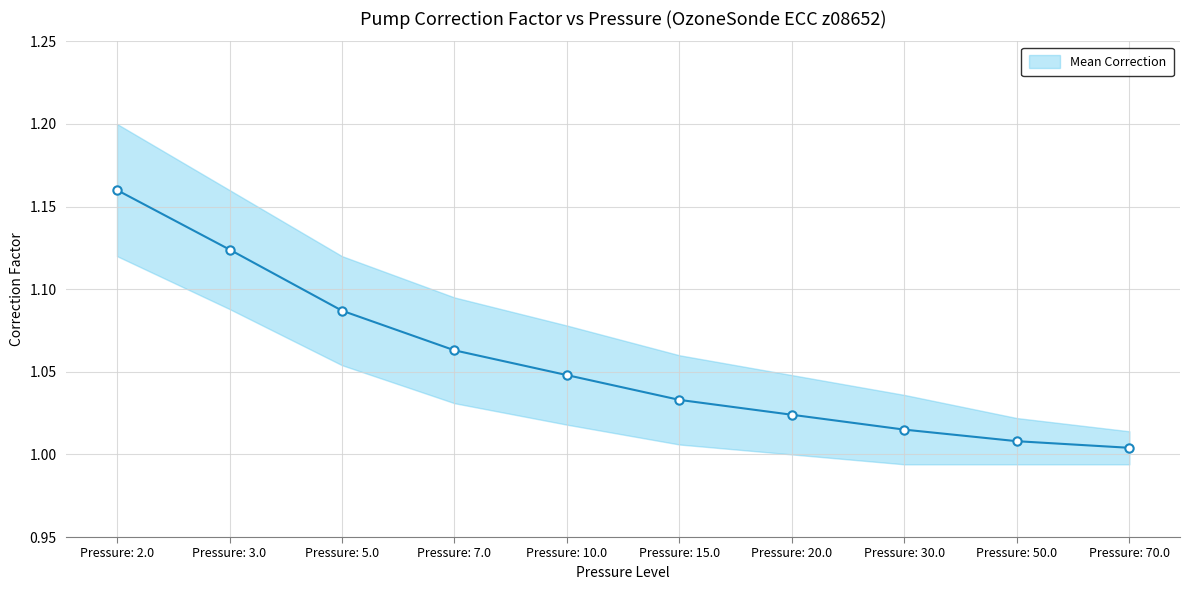

Is it true that Upper Correction equals 0.5 at Pressure: 50.0?

False